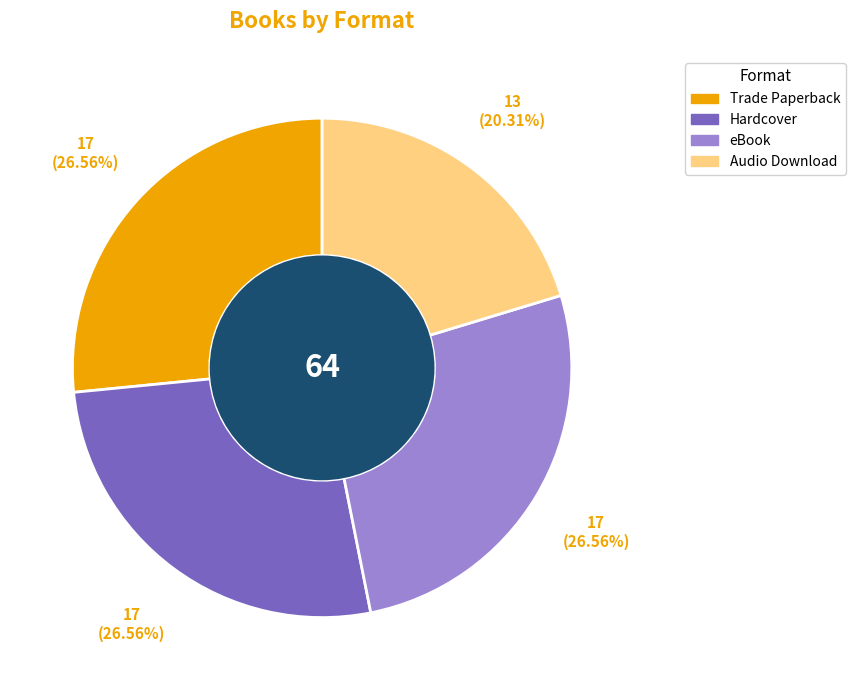

What is the smallest slice in the pie chart?

Audio Download